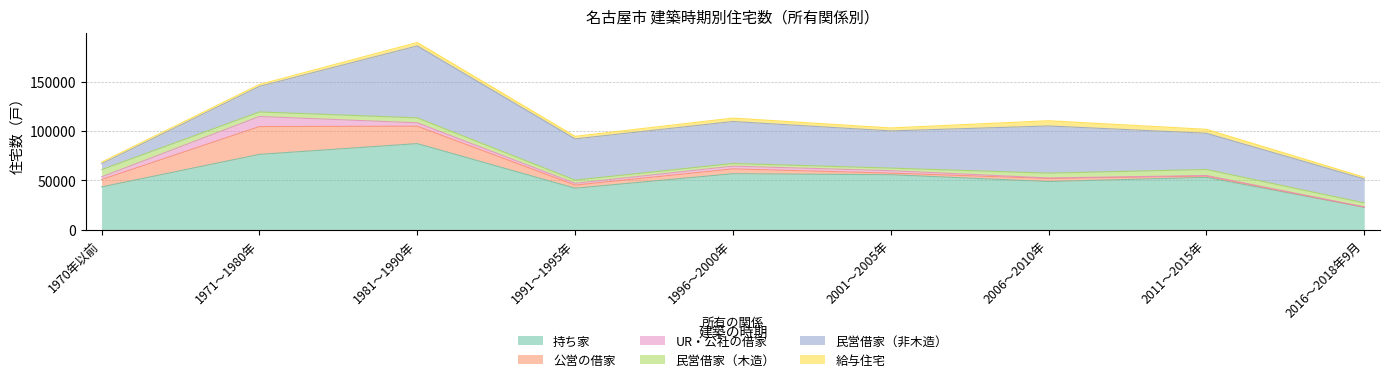

What is the difference between the highest and lowest values at 1981～1990年?

83700